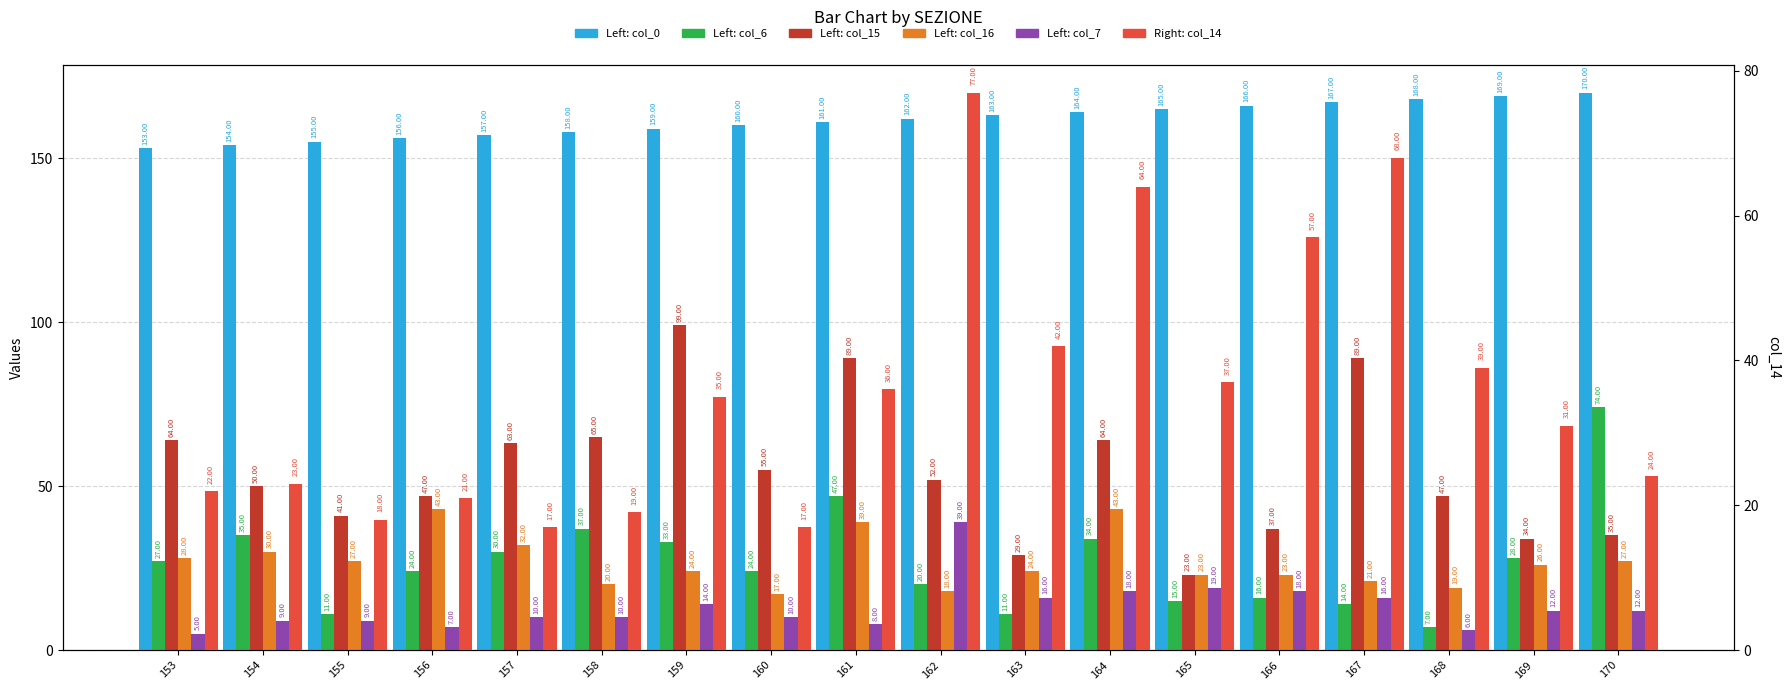

At which category is the sum across all series the highest?

164